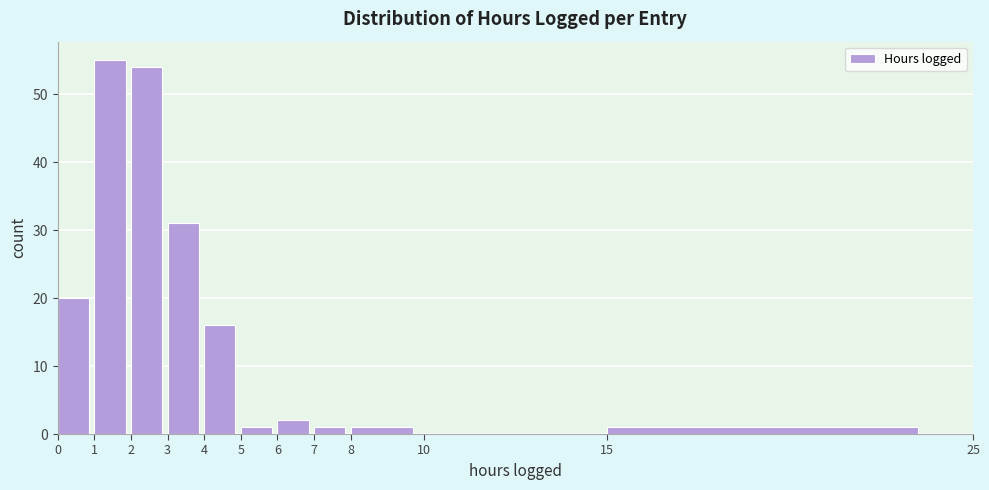

What is the height of the bar covering 6 to 7 on the x-axis? The values are not printed on the chart, so give them approximately, as read against the axis.

2